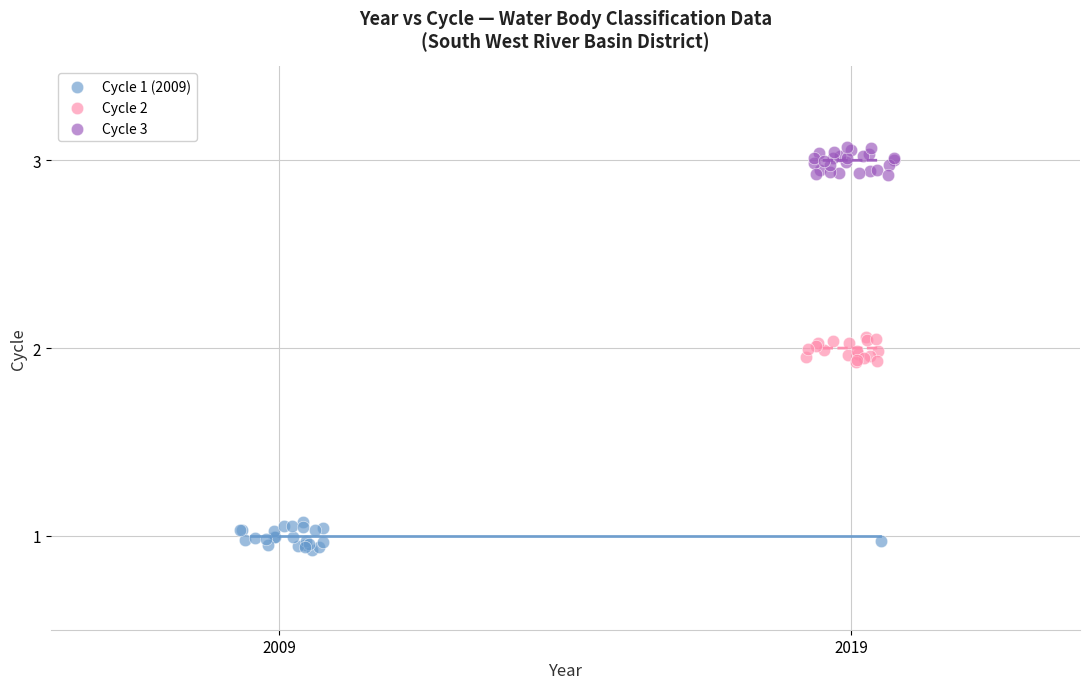

Which series reaches the maximum Y coordinate?

Cycle 3